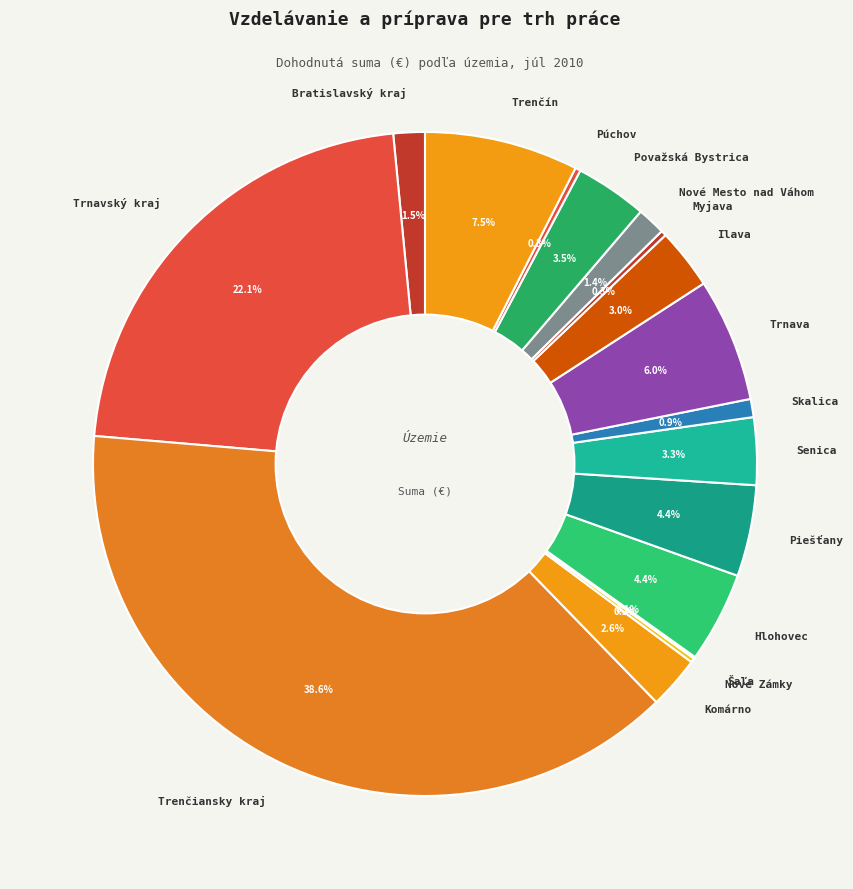

To the nearest percent, what is the difference between the Bratislavský kraj and Trnava slice percentages?

4%